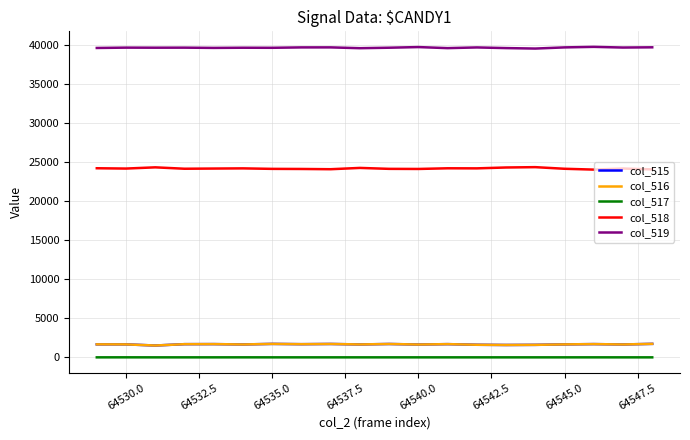

True or false: col_517 and col_519 cross at least once.

False